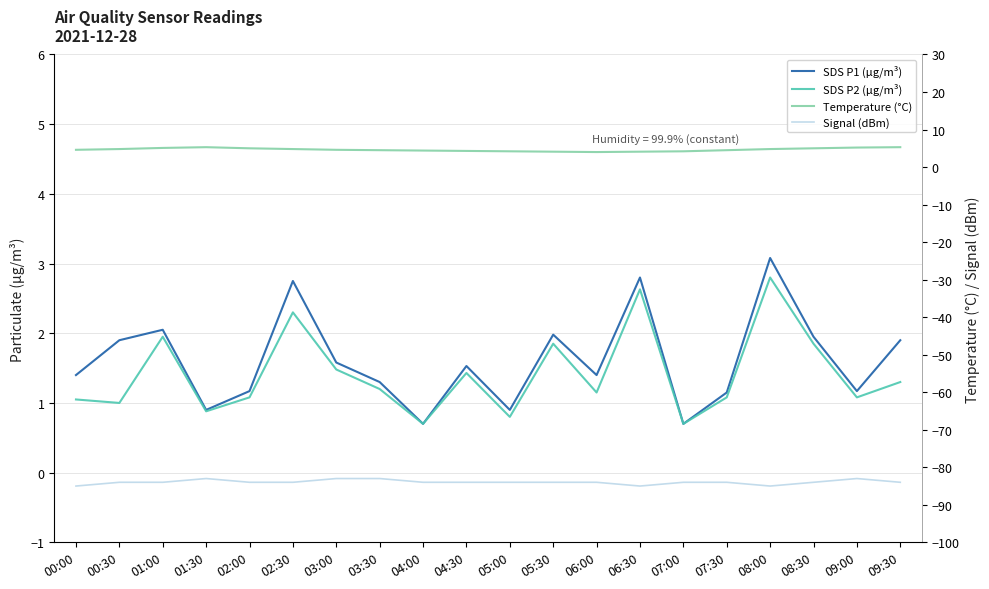

At which label does Signal (dBm) first exceed -84?

01:30